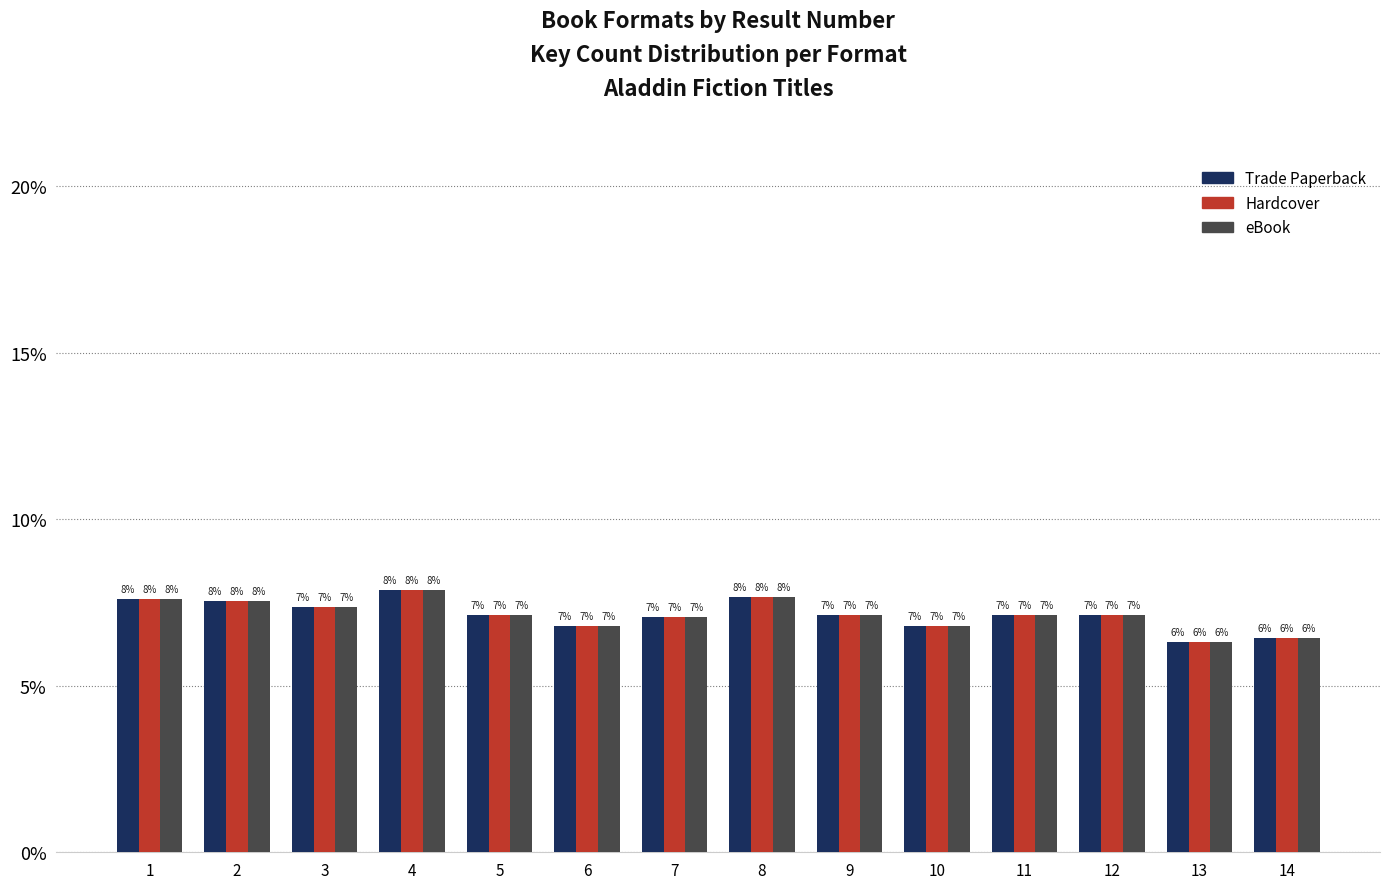

What is the difference between the Hardcover values at 13 and 4?

1.6